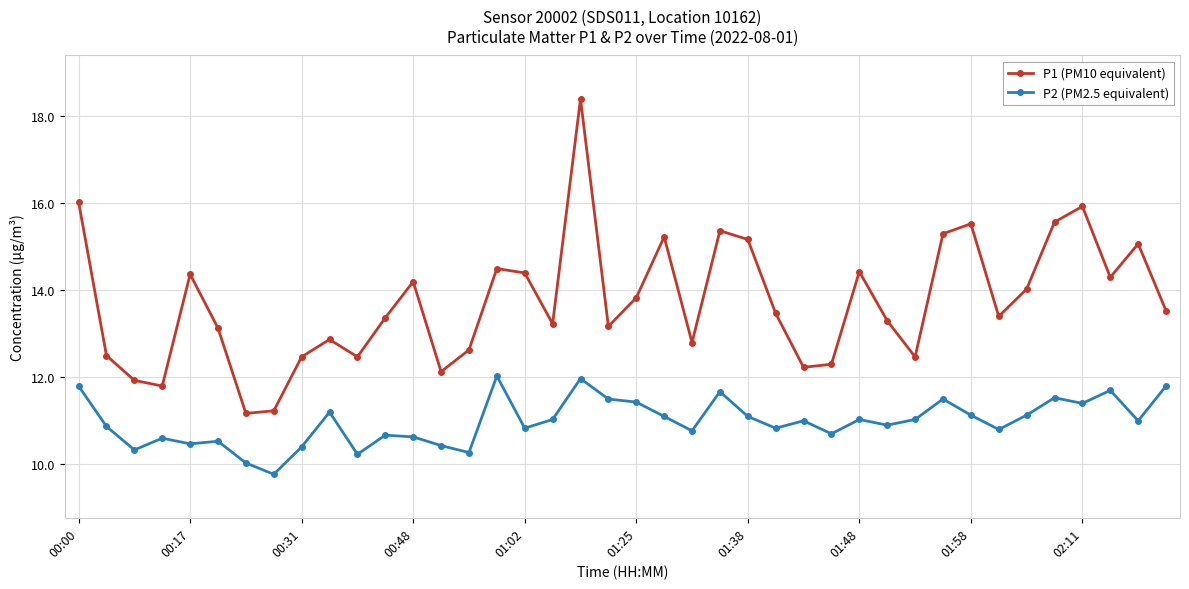

What is the sum of all P1 (PM10 equivalent) values?

549.3